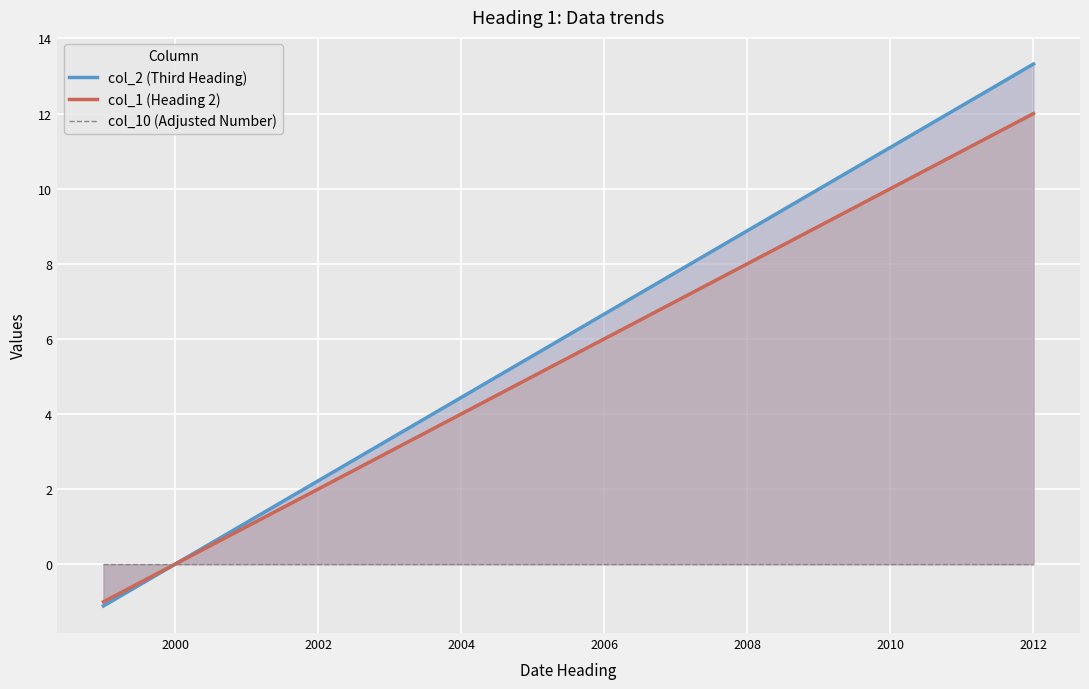

At how many categories does at least one series exceed 4?

9